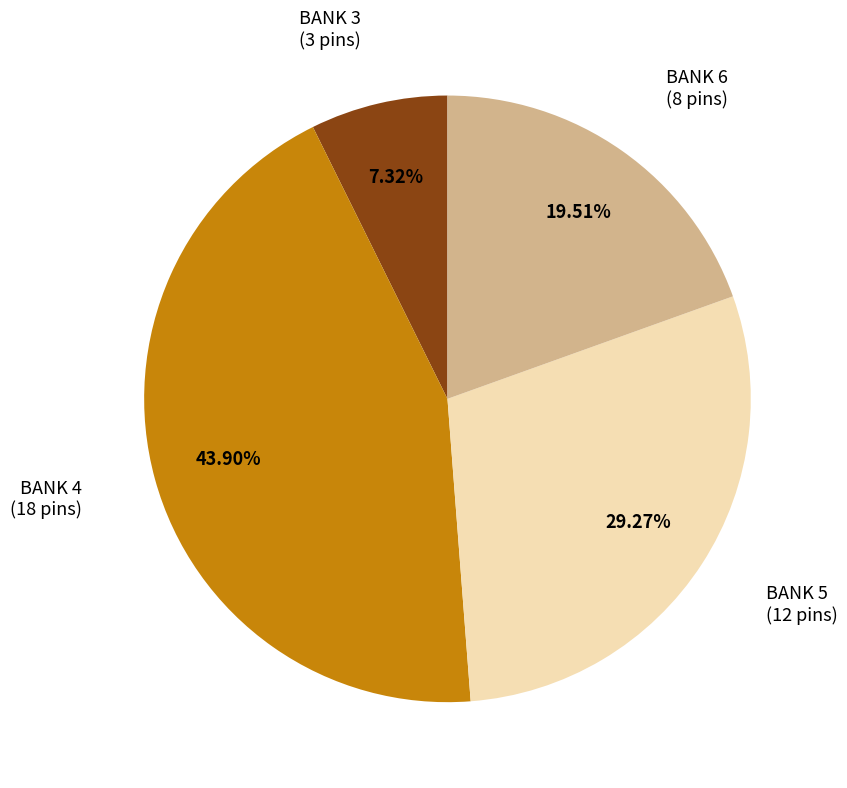

To the nearest percent, what is the average slice percentage?

25%